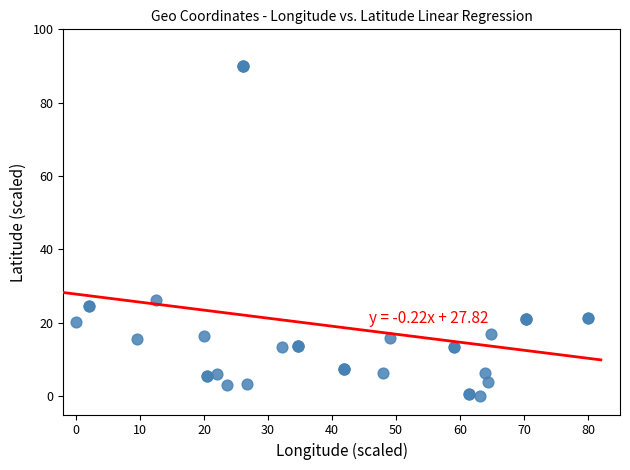

What Y value in the scatter plot is closest to 45?

26.1